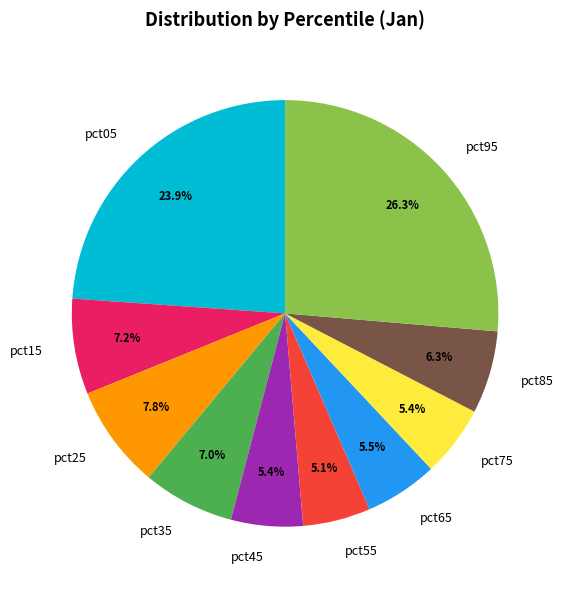

To the nearest percent, what percentage of the pie is pct45?

5%